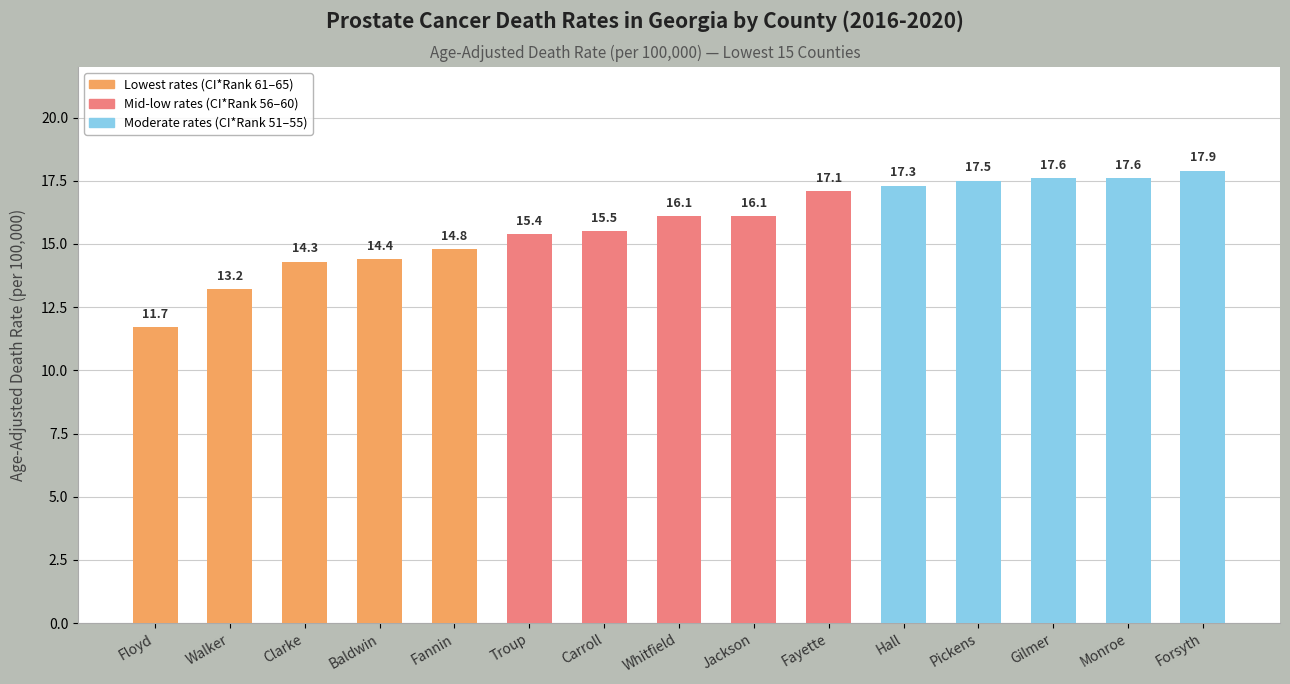

What is the difference between the maximum and minimum values?

6.2